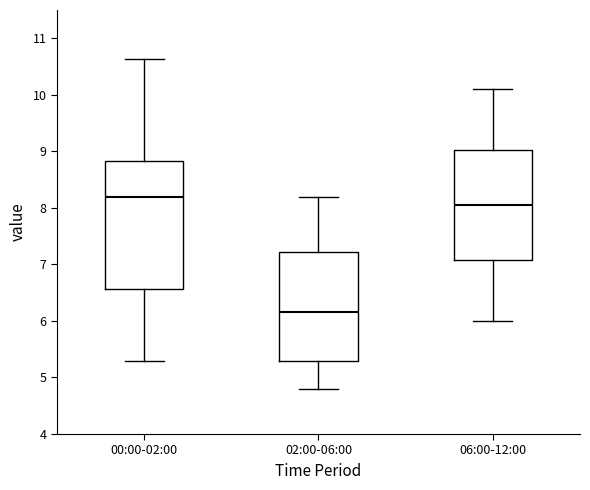

Comparing the boxes themselves (not the whiskers), which one is the tallest?

00:00-02:00